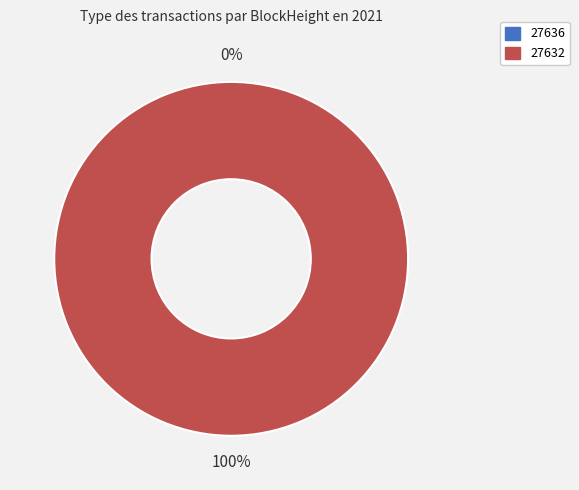

The 27636 slice represents 13% of the pie. True or false?

False